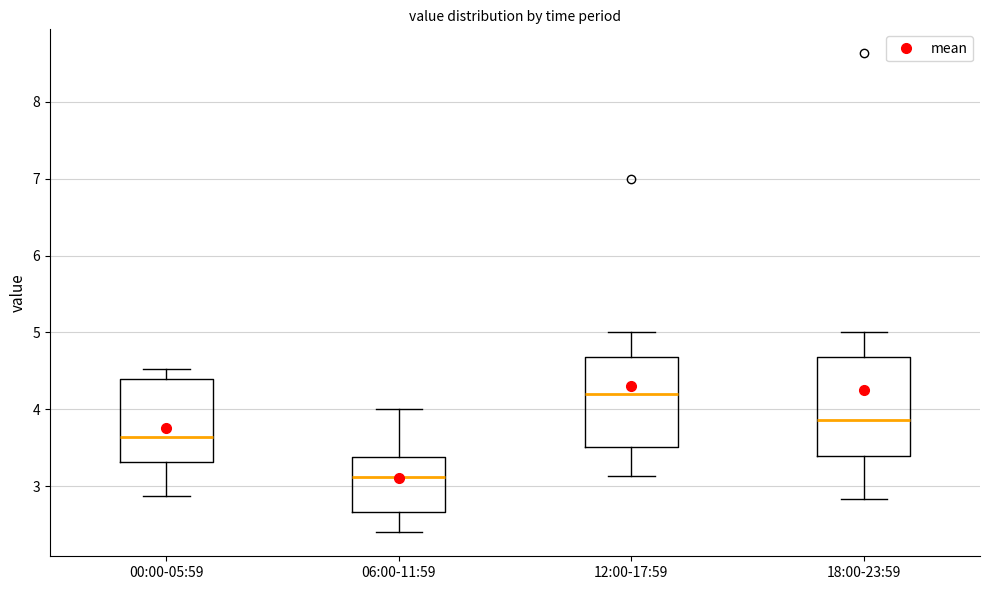

Comparing the boxes themselves (not the whiskers), which one is the tallest?

18:00-23:59